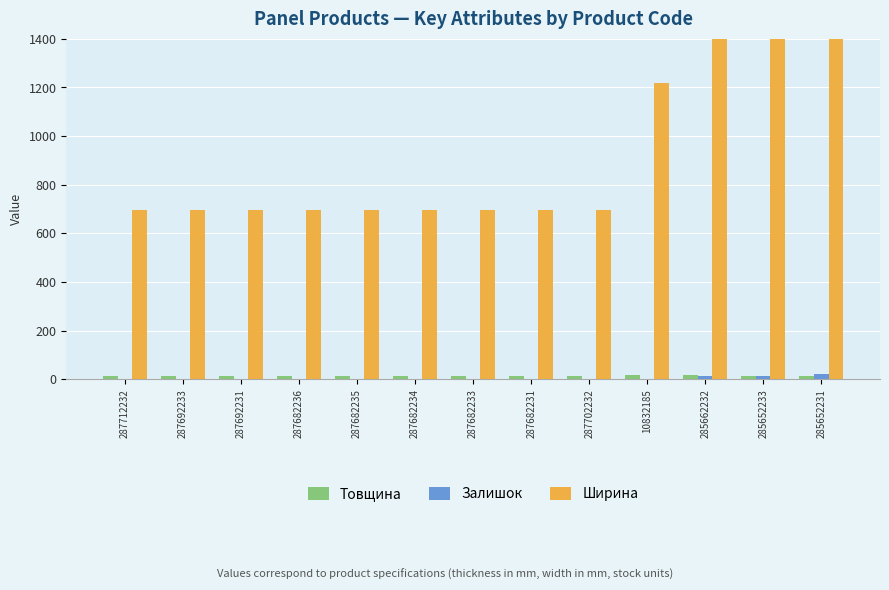

What is the sum of all Ширина values?

11693